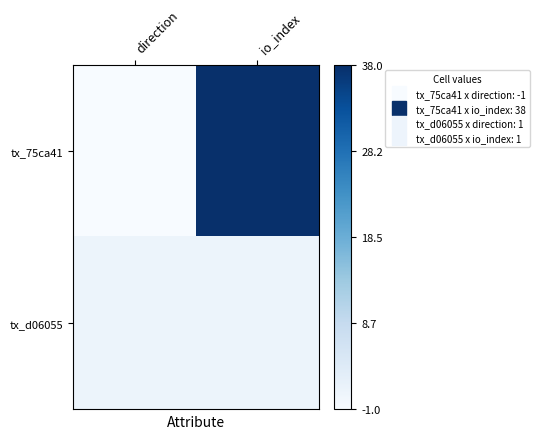

At how many categories does at least one series exceed 0?

2